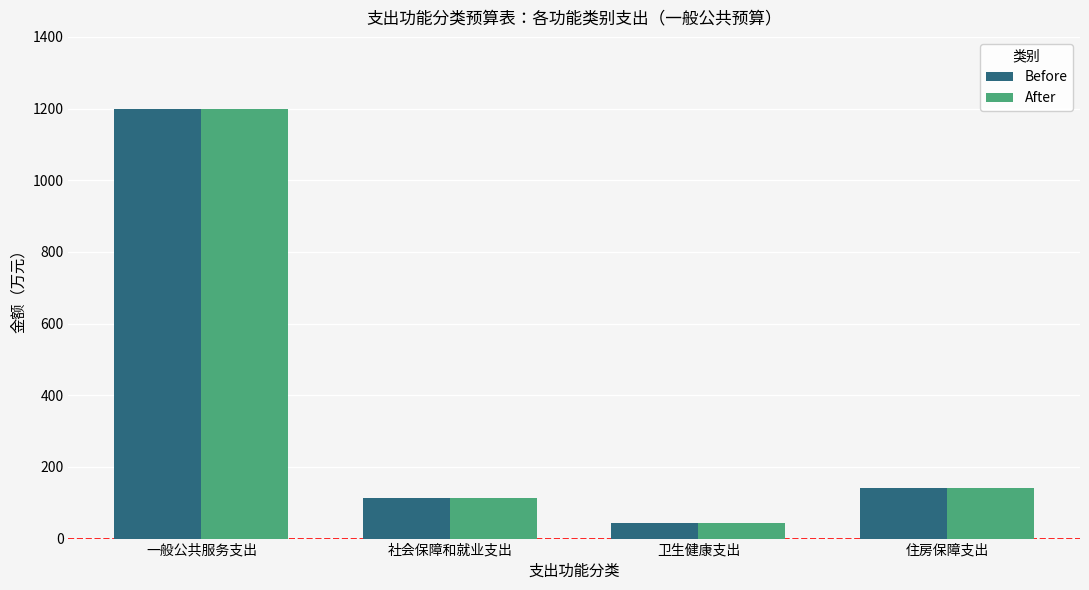

Reading left to right, extract all data points from this chart.

Before: 1198.9	113.2	42.2	141.0
After: 1198.9	113.2	42.2	141.0